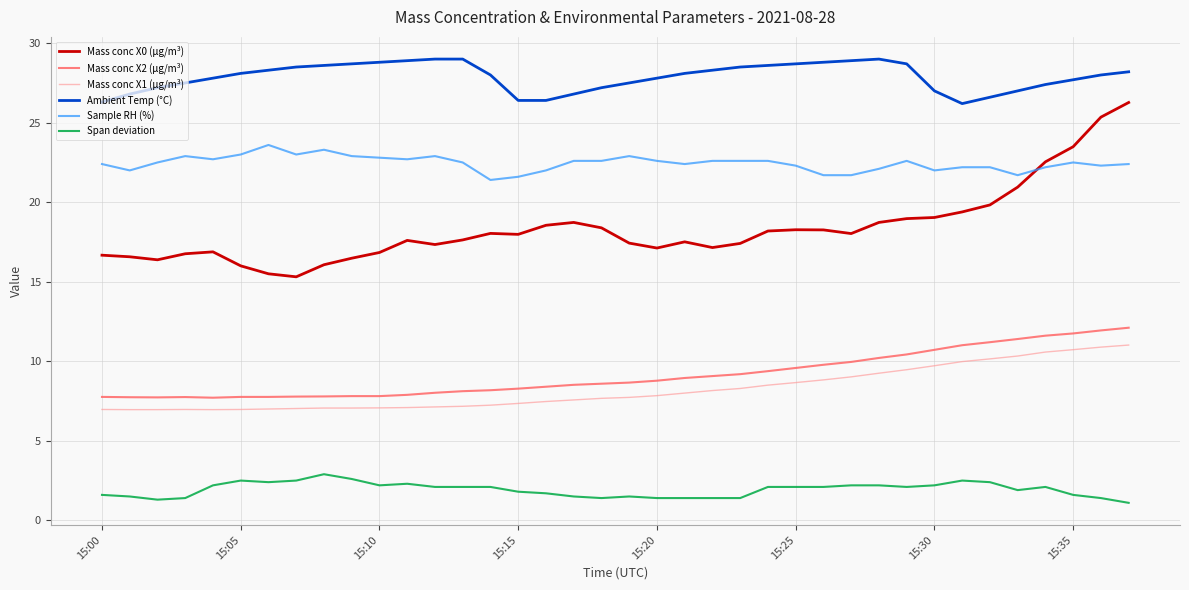

Which series has the largest total across all categories?

Ambient Temp (°C)